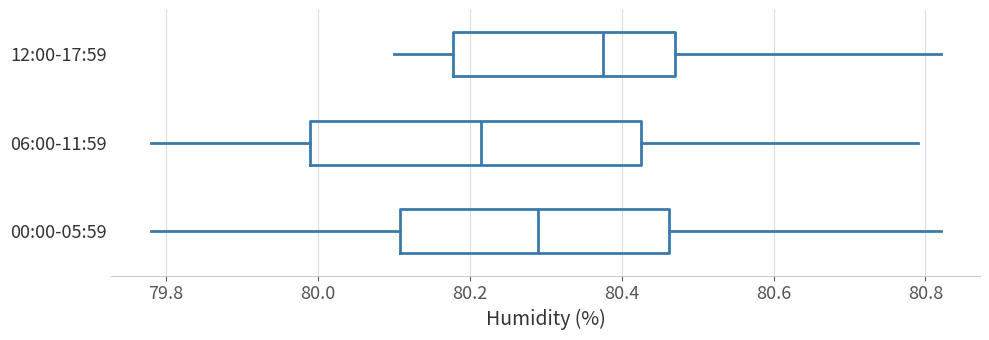

Reading bottom to top, read every box against the x-axis: the position of its median line, the range the box covers, and the ends of its whiskers. The values are not printed on the chart, so give them approximately, as read against the axis.

00:00-05:59: median 80.30, box 80.10 to 80.46, whiskers 79.78 to 80.82
06:00-11:59: median 80.22, box 80.00 to 80.42, whiskers 79.78 to 80.80
12:00-17:59: median 80.38, box 80.18 to 80.48, whiskers 80.10 to 80.82